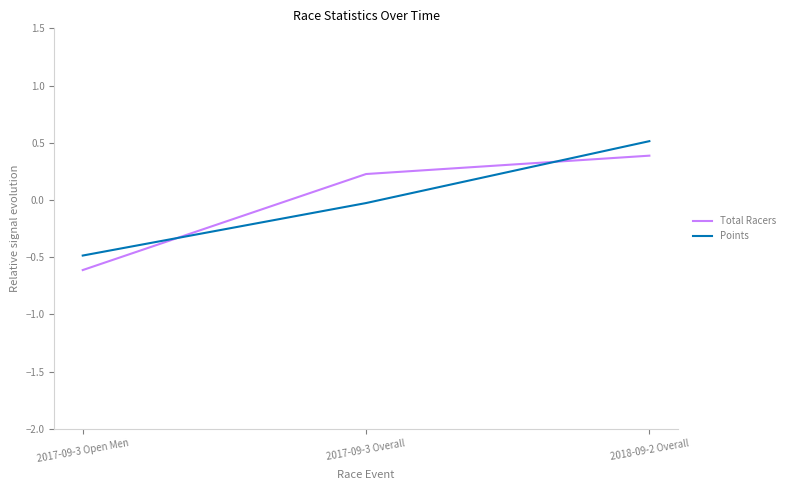

Where is Points nearest to the value 0?

2017-09-3 Overall